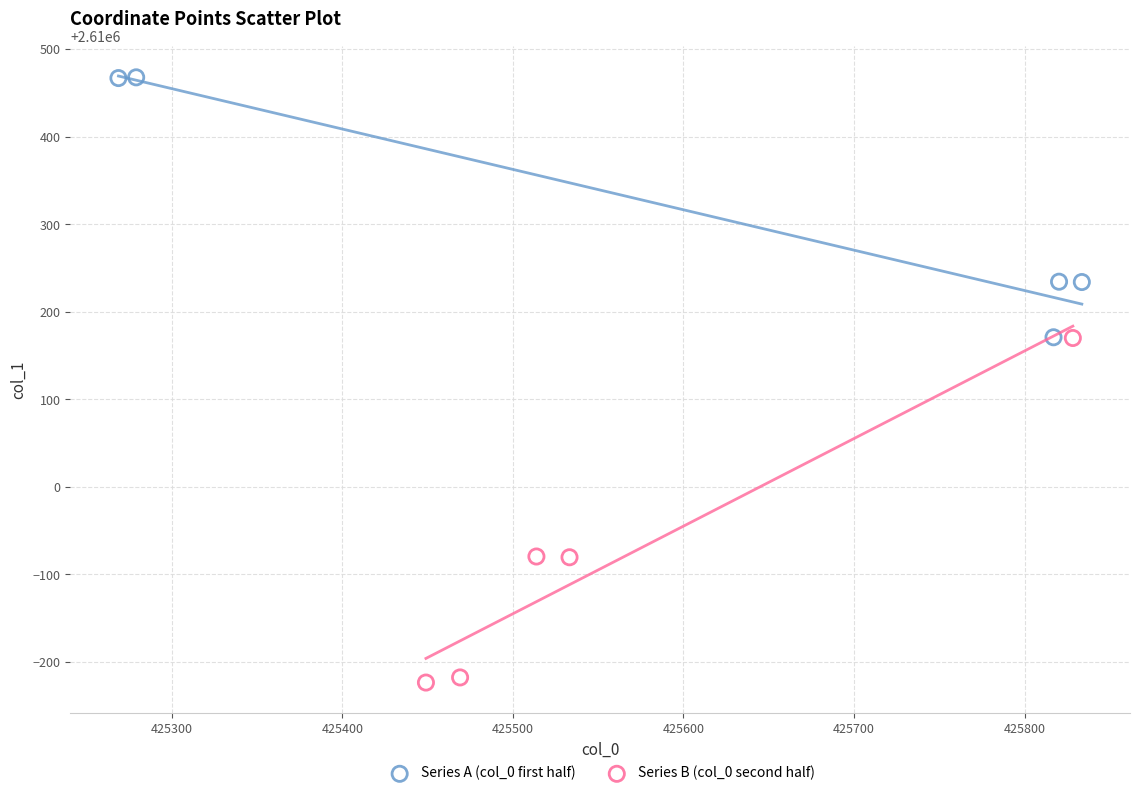

Which series has the largest Y range (max minus min)?

Series B (col_0 second half)